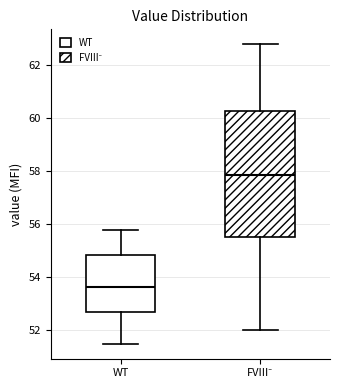

Which box has the lowest median line?

WT